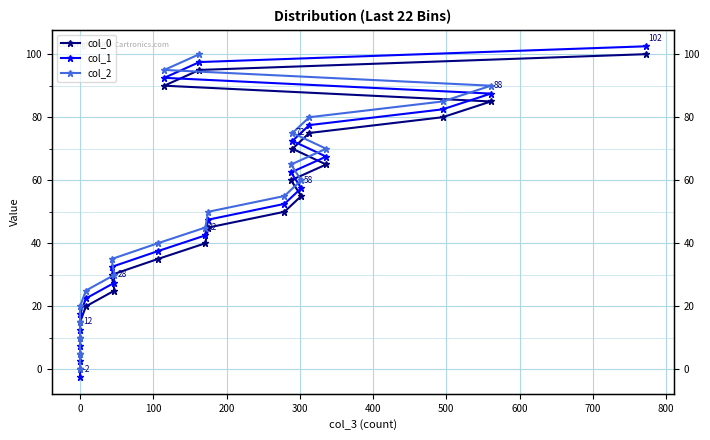

What is the minimum value shown in the chart?

-2.5